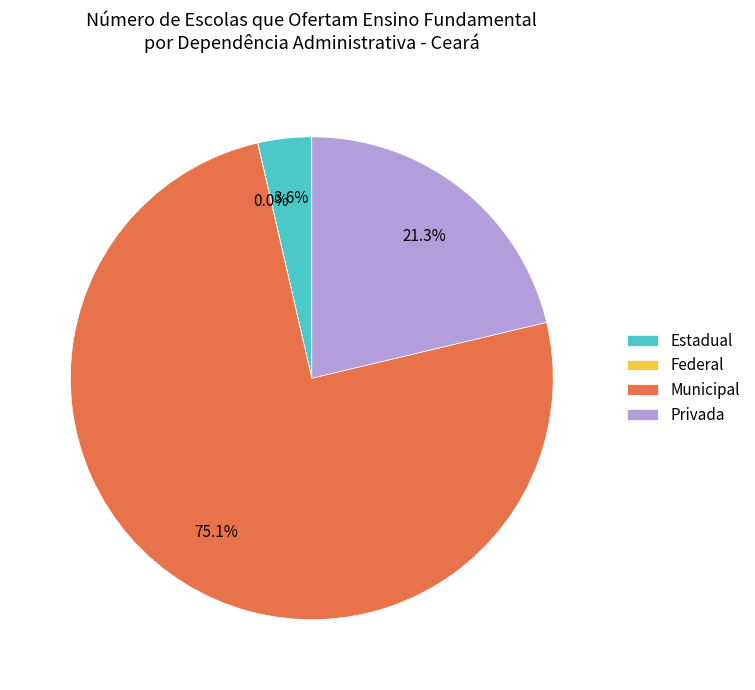

Which category has the biggest portion of the pie?

Municipal